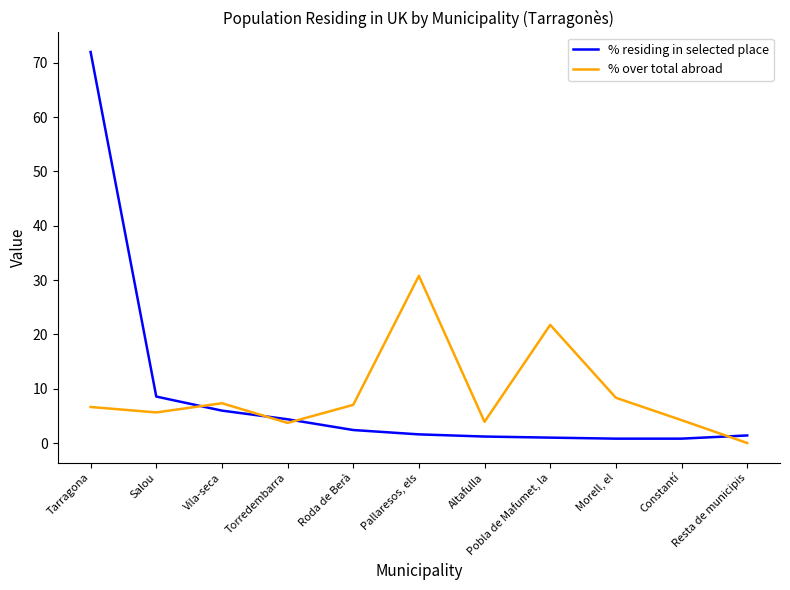

In % over total abroad, how many points are higher than both neighbors (excluding endpoints)?

3